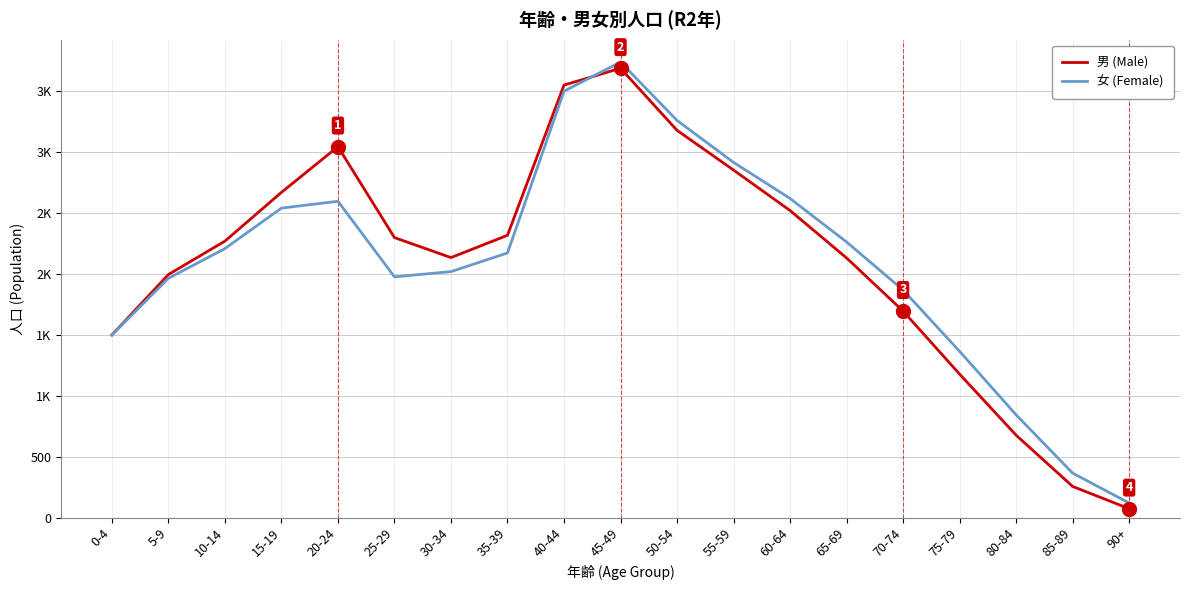

What is the spread (max minus min) of values at 50-54?

81